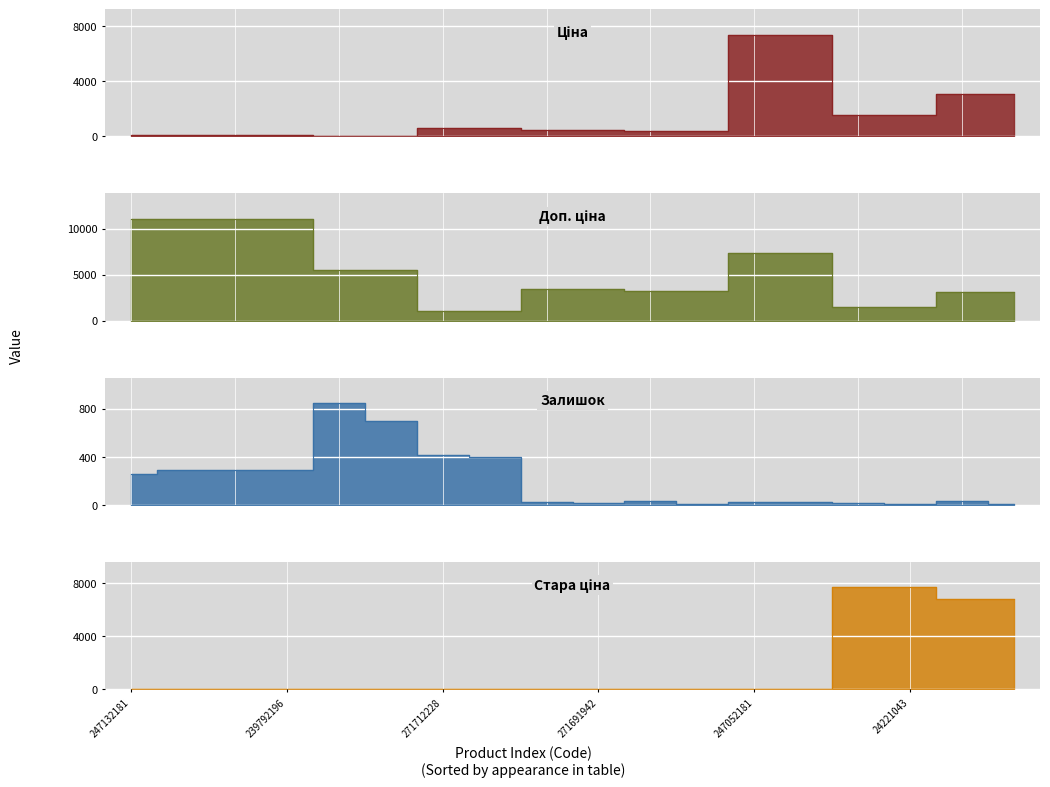

How many values in the Залишок series are below 31?

9